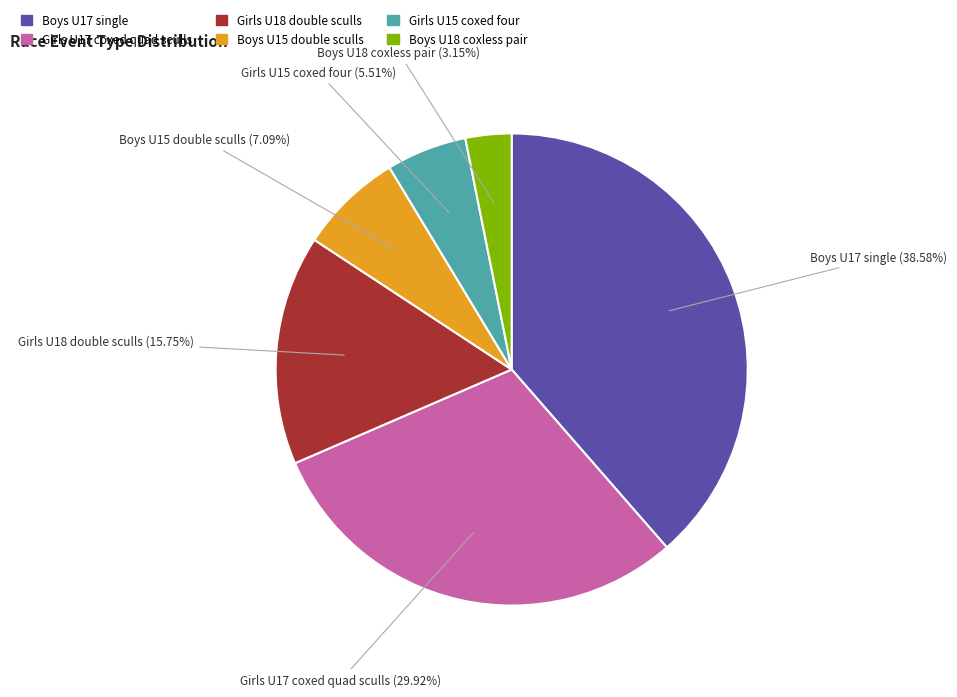

Which category has the biggest portion of the pie?

Boys U17 single